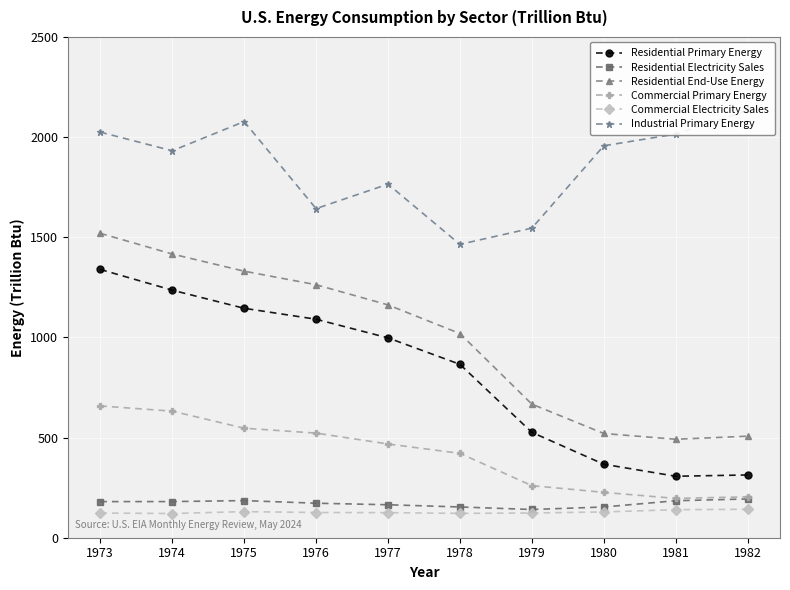

What is the value of the Residential Electricity Sales point at the 8th from the left?

153.4